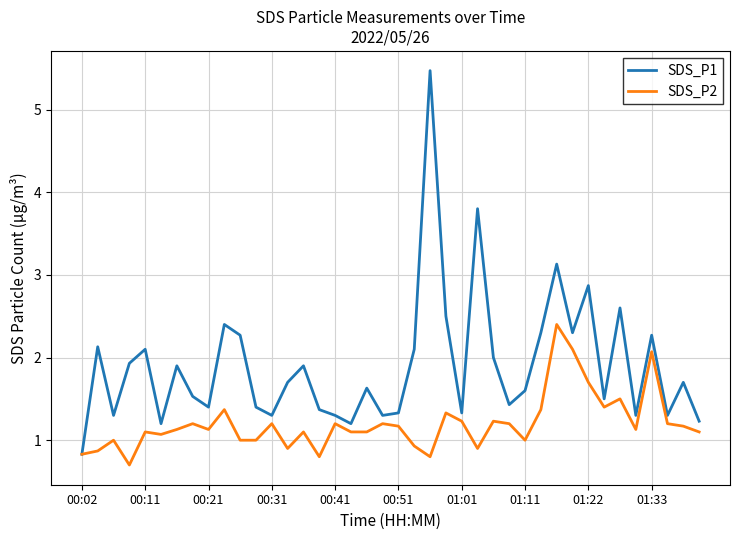

Reading left to right, transcribe all the data shown in this chart.

SDS_P1: 0.8	2.1	1.3	1.9	2.1	1.2	1.9	1.5	1.4	2.4	2.3	1.4	1.3	1.7	1.9	1.4	1.3	1.2	1.6	1.3	1.3	2.1	5.5	2.5	1.3	3.8	2.0	1.4	1.6	2.3	3.1	2.3	2.9	1.5	2.6	1.3	2.3	1.3	1.7	1.2
SDS_P2: 0.8	0.9	1.0	0.7	1.1	1.1	1.1	1.2	1.1	1.4	1.0	1.0	1.2	0.9	1.1	0.8	1.2	1.1	1.1	1.2	1.2	0.9	0.8	1.3	1.2	0.9	1.2	1.2	1.0	1.4	2.4	2.1	1.7	1.4	1.5	1.1	2.1	1.2	1.2	1.1